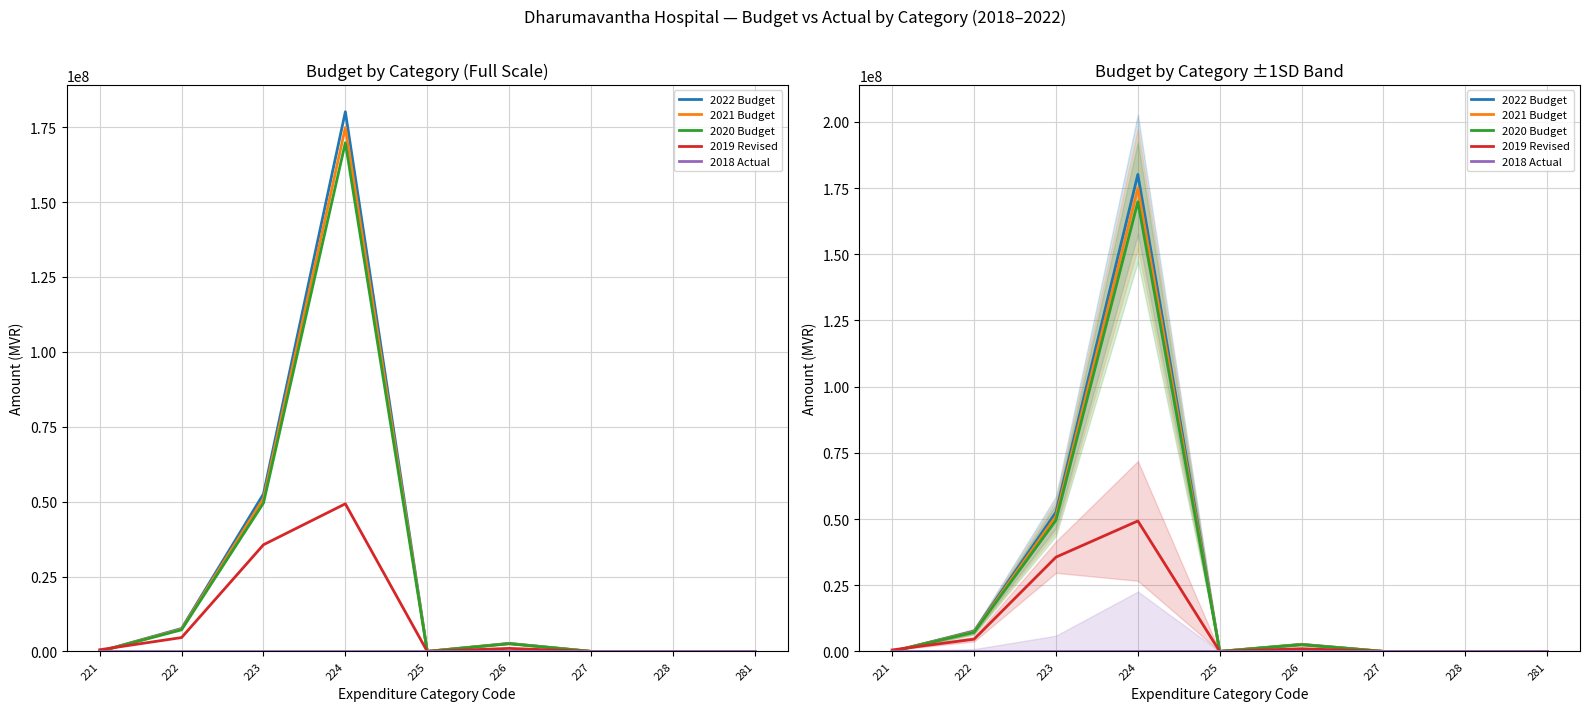

What is the value of the 2022 Budget point at the 6th from the left?

2686199